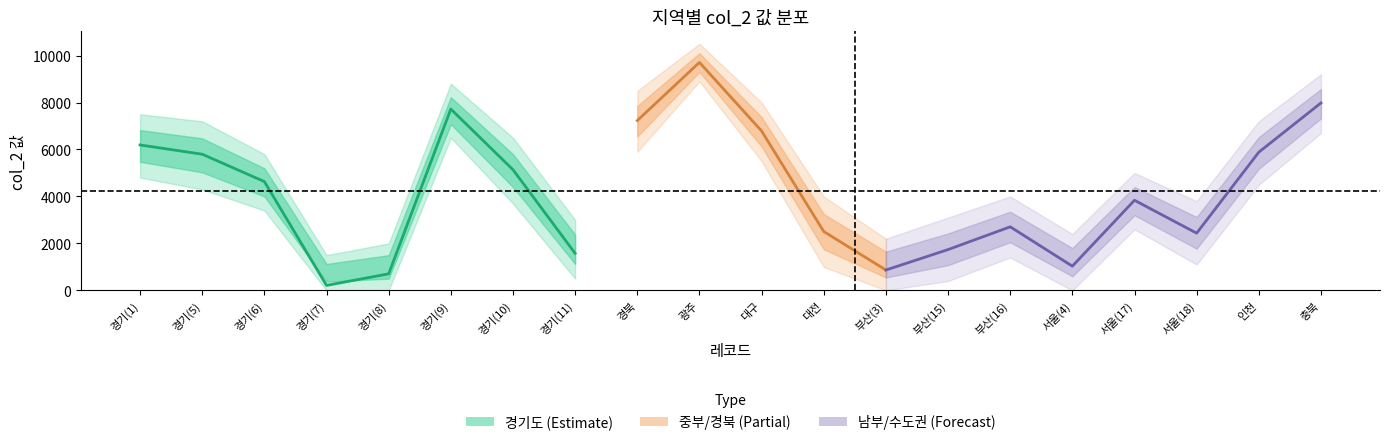

Does the chart have visible grid lines?

No